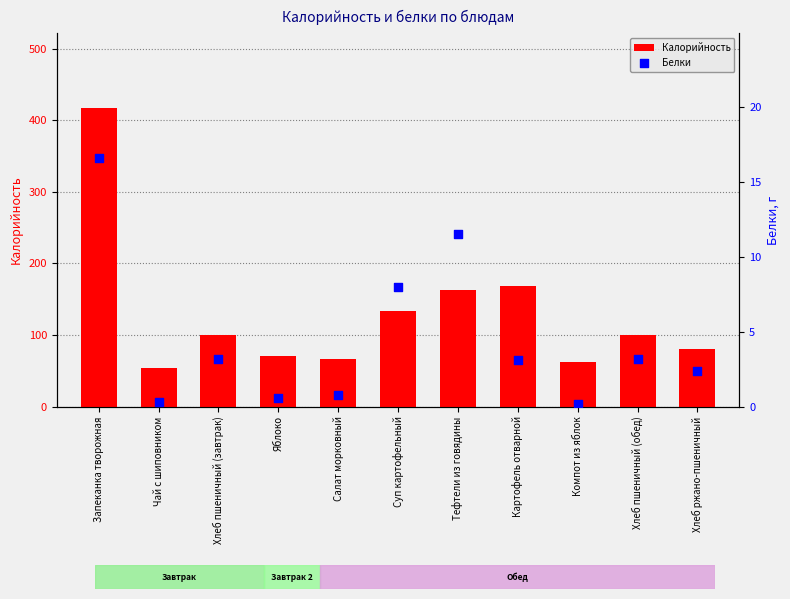

At which category is the sum across all series the highest?

Запеканка творожная